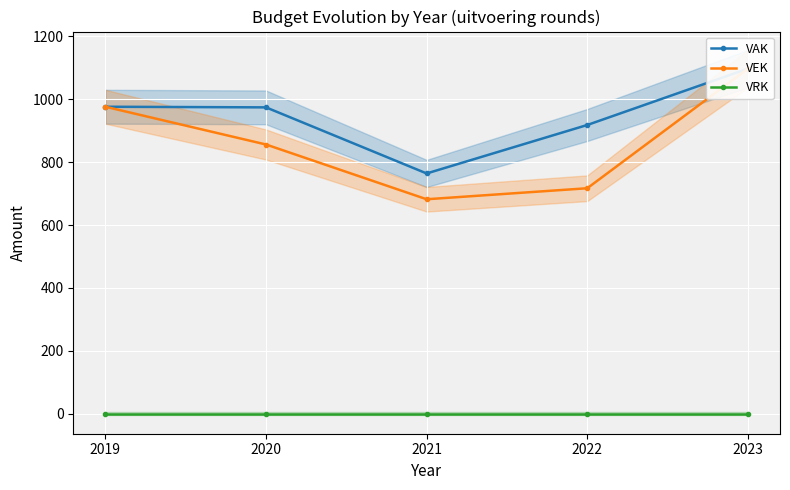

Reading right to left, list all the values displayed in this chart.

VAK: 2023=1097	2022=918	2021=764	2020=974	2019=976
VEK: 2023=1097	2022=717	2021=682	2020=856	2019=976
VRK: 2023=0	2022=0	2021=0	2020=0	2019=0